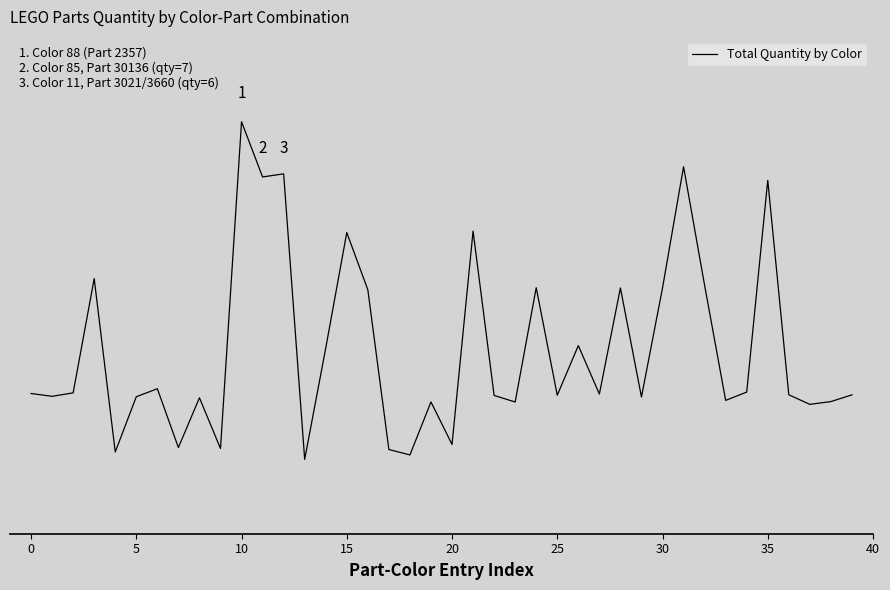

Does the chart display data point markers on the line(s)?

No